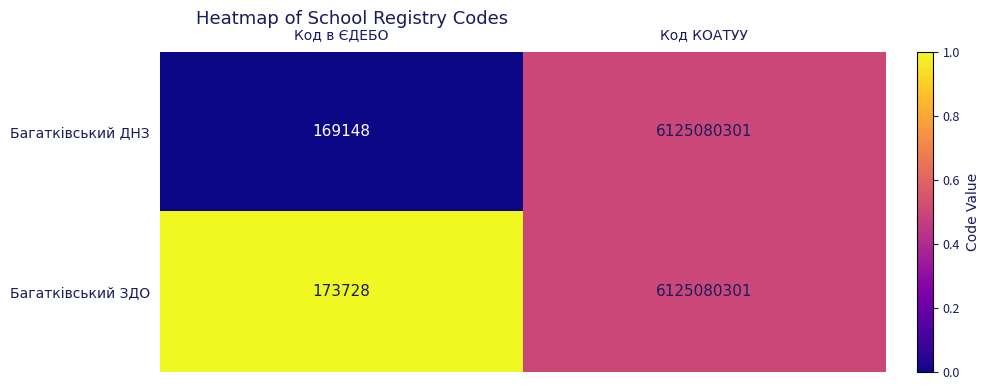

The value of Багатківський ДНЗ at Код в ЄДЕБО is 169148. True or false?

True